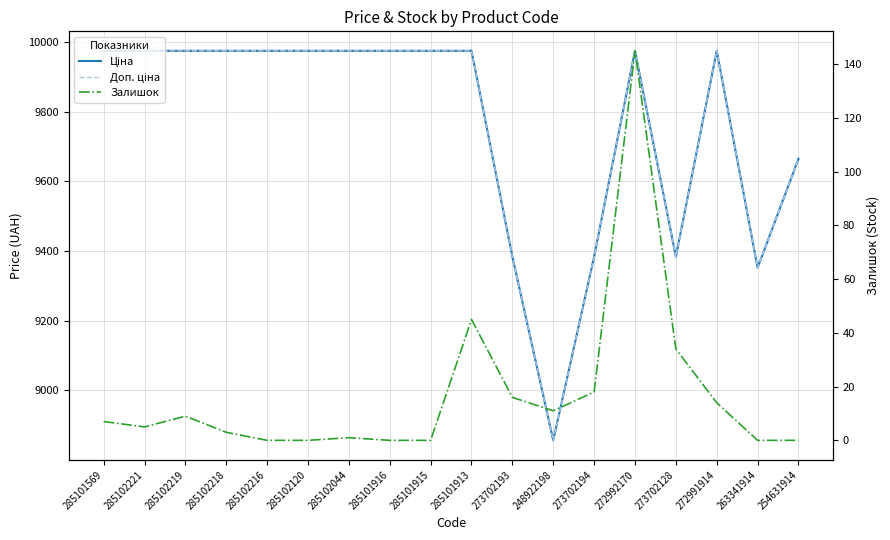

At how many categories does at least one series exceed 8214?

18